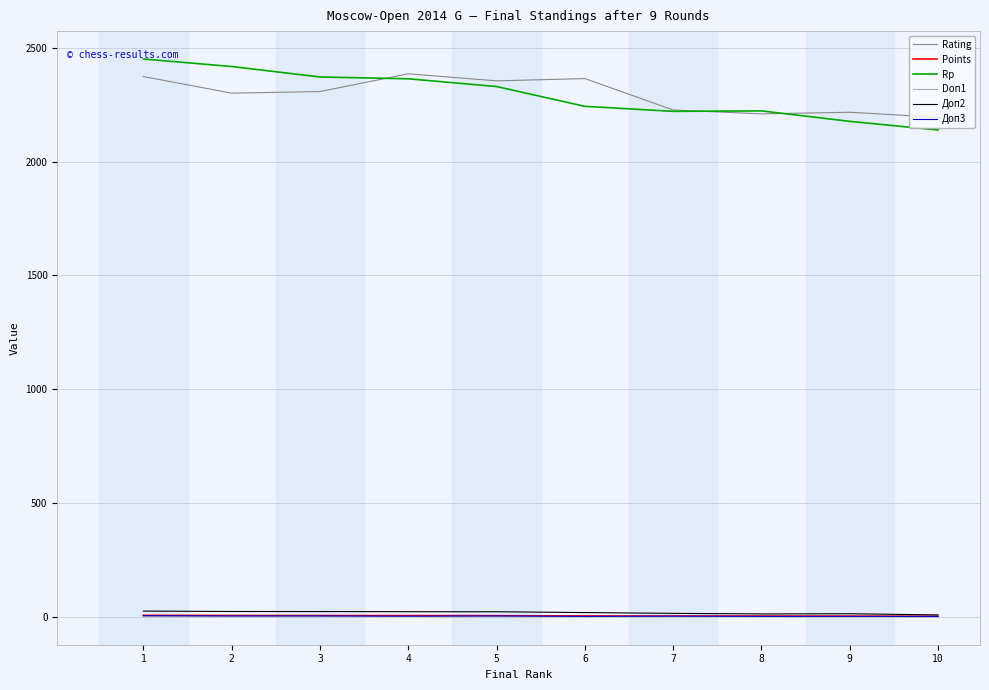

What is the maximum value shown in the chart?

2451.0